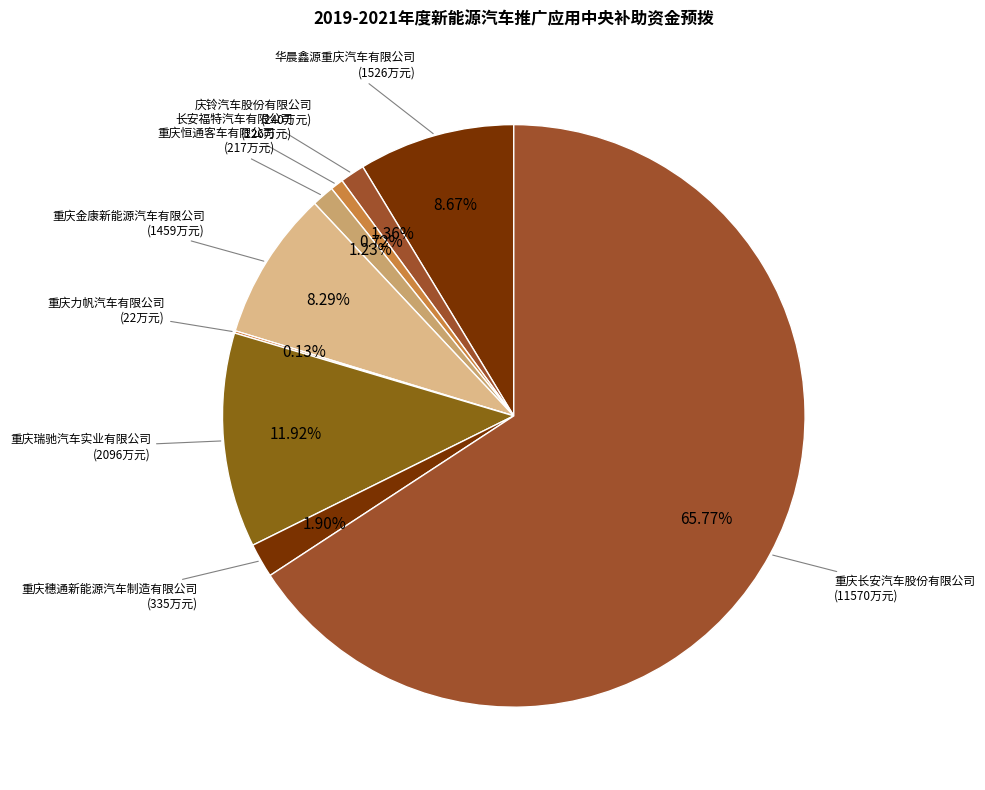

The 华晨鑫源重庆汽车有限公司 slice represents 9% of the pie. True or false?

True